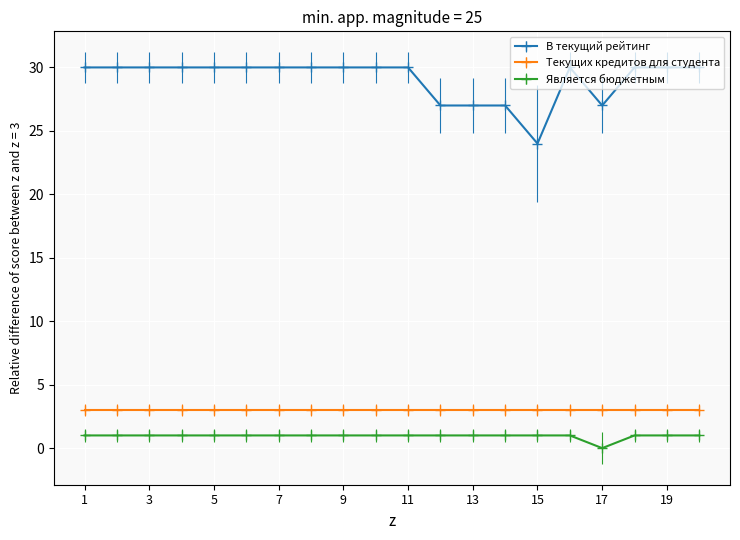

What is the value of the Является бюджетным point at the 7th from the left?

1